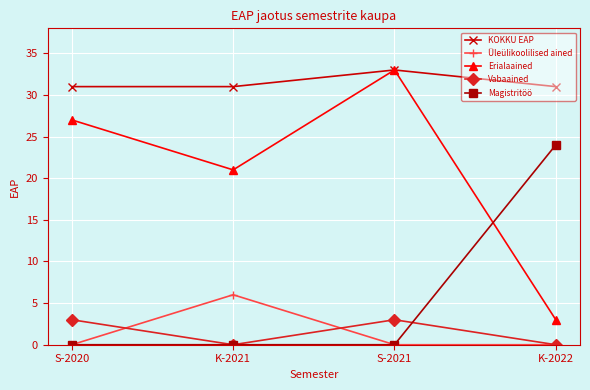

How many data points does each series have?

4